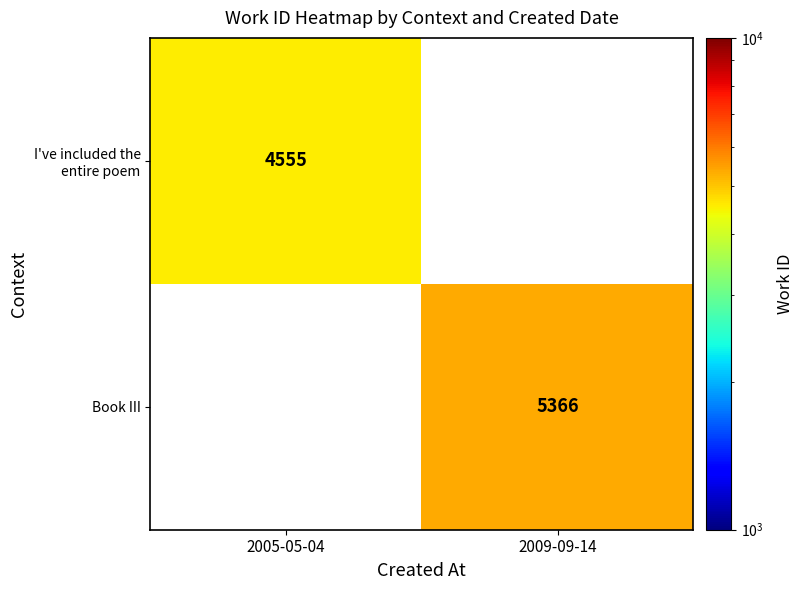

The value of Book III at 2009-09-14 is 5366. True or false?

True